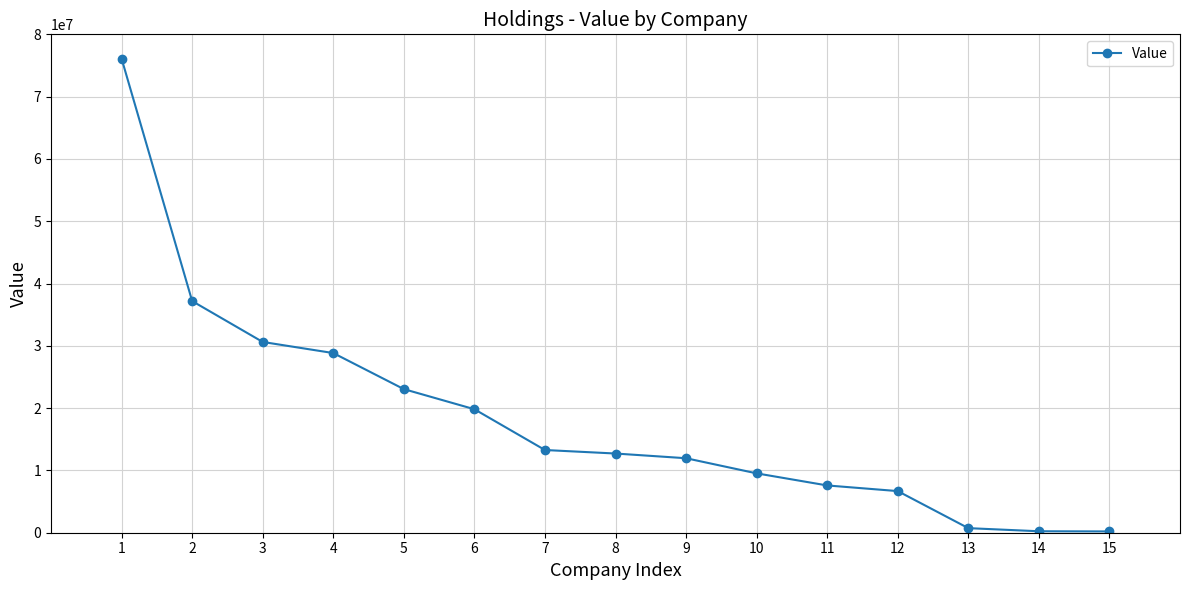

What is the maximum value shown in the chart?

76105000